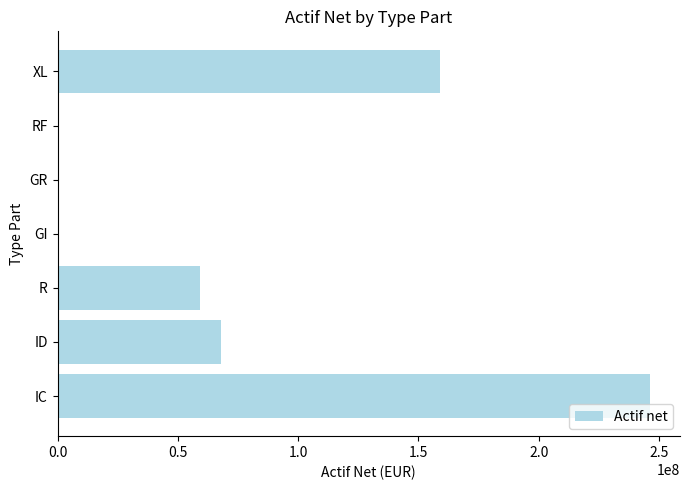

What is the maximum value shown in the chart?

246369979.5